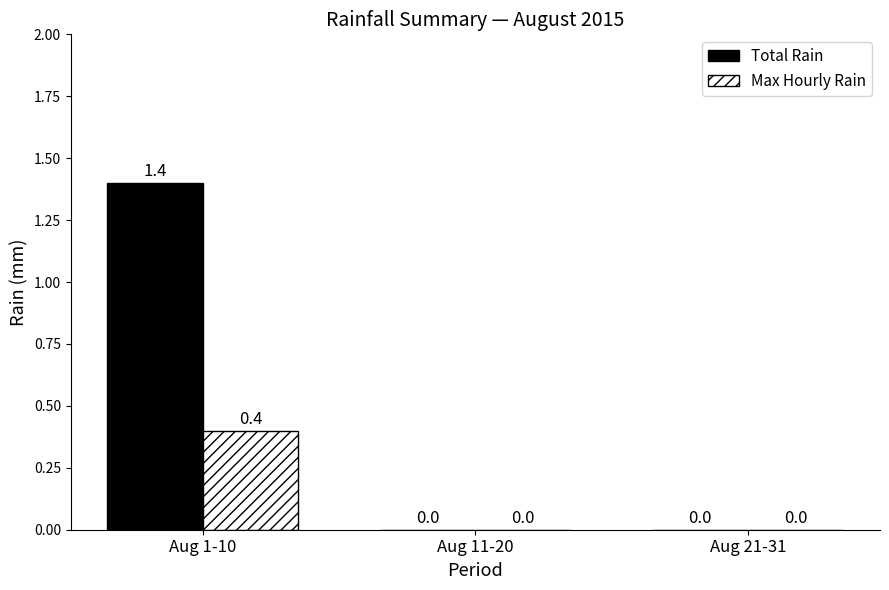

Between Aug 1-10 and Aug 11-20, which series saw the biggest shift?

Total Rain